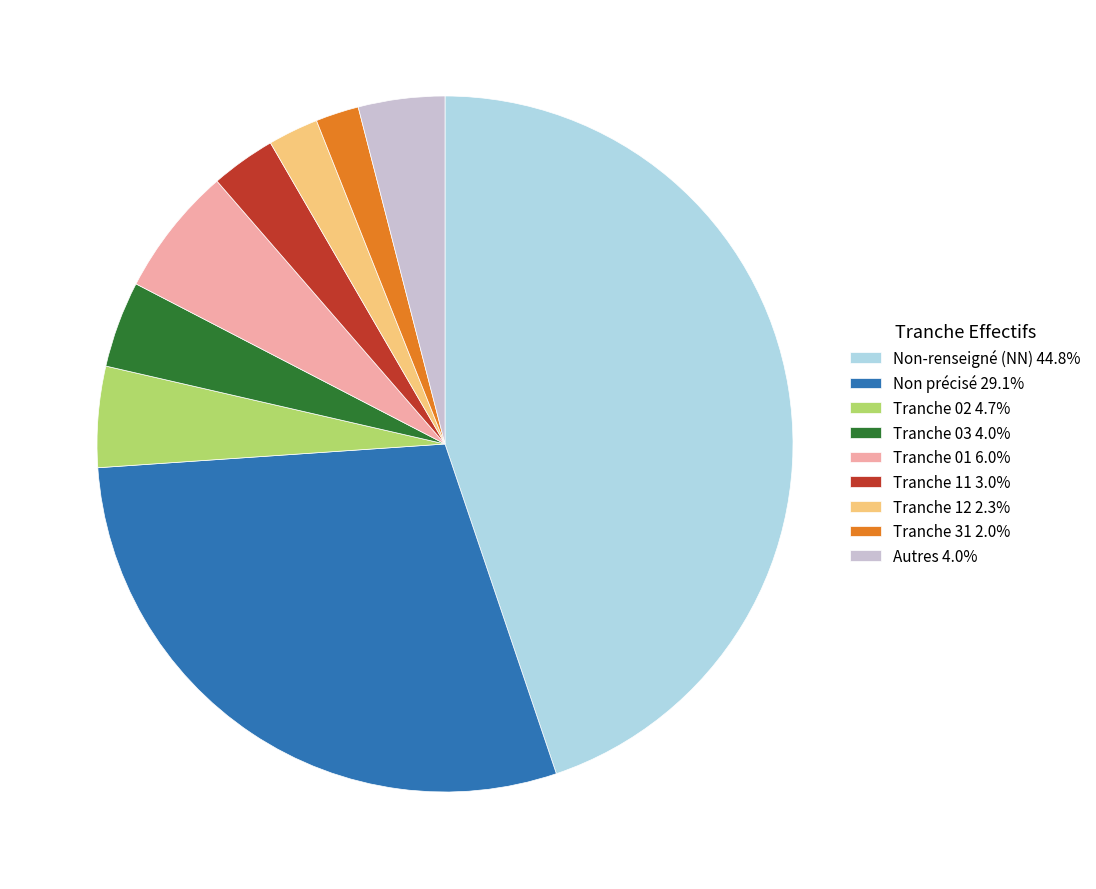

Approximately how many times larger is the value at Tranche 11 3.0% compared to Tranche 03 4.0%?

0.8